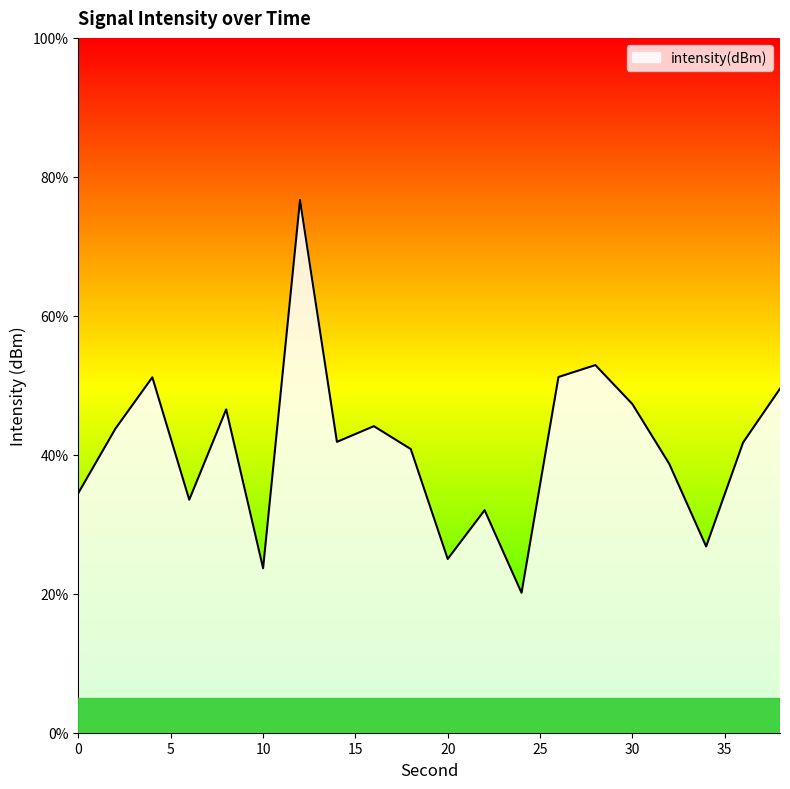

What is the difference between the maximum and minimum values?

56.5